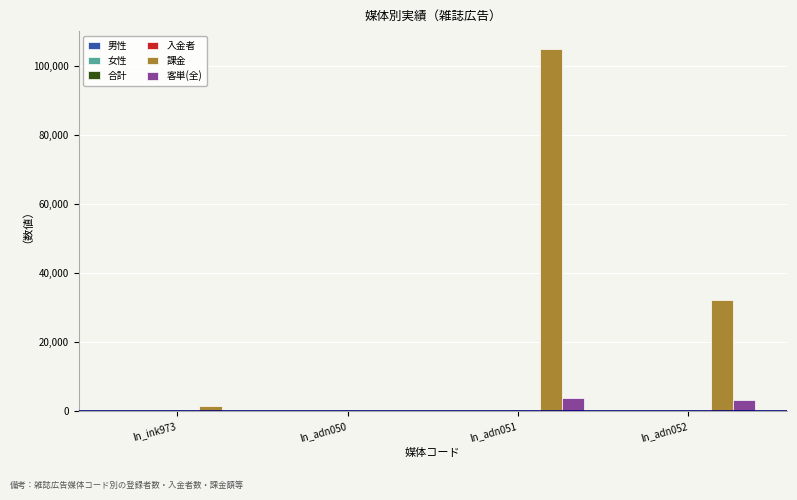

Which series has the largest total across all categories?

課金